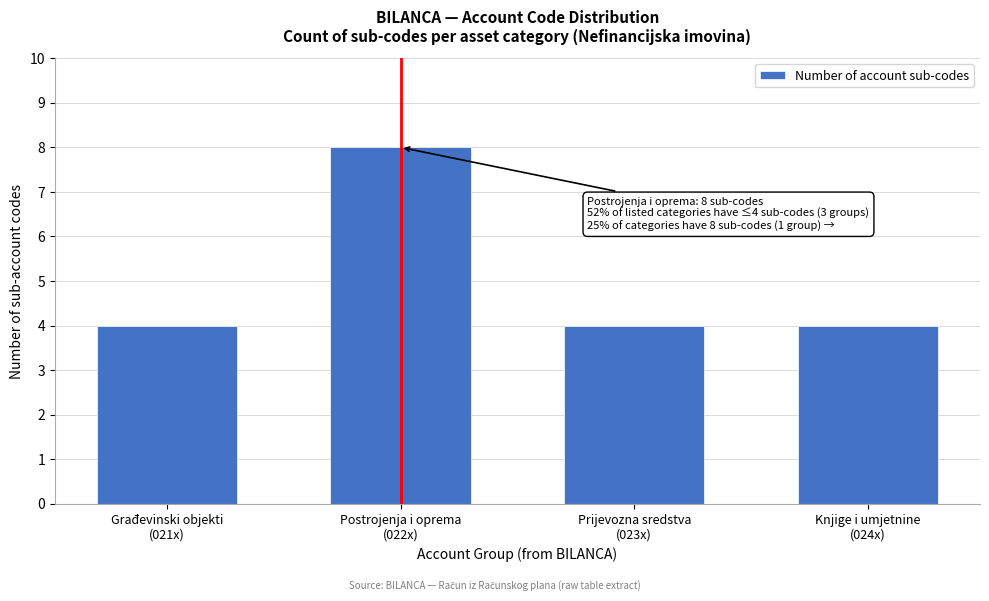

Reading right to left, list all the values displayed in this chart.

4	4	8	4